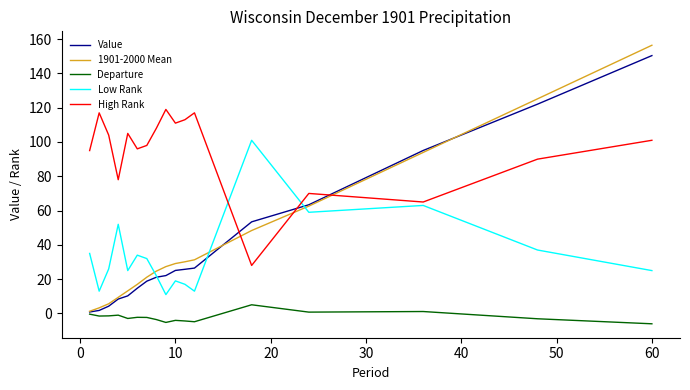

How many lines are shown in the chart?

5